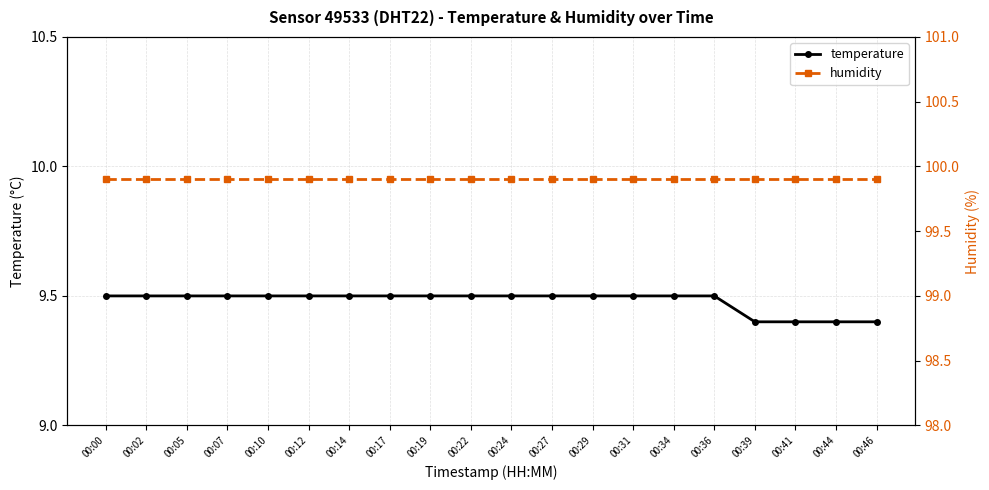

The temperature series shows 9.5 at 00:02. True or false?

True